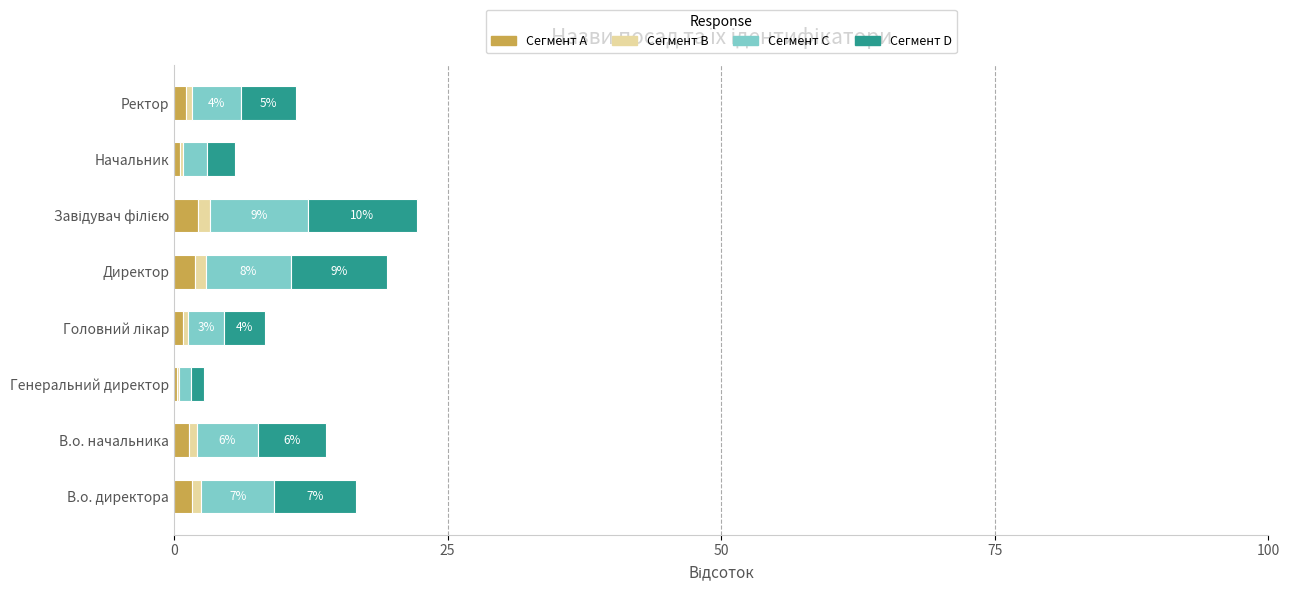

Reading left to right, transcribe all the data shown in this chart.

Сегмент A: 1.7	1.4	0.3	0.8	1.9	2.2	0.6	1.1
Сегмент B: 0.8	0.7	0.1	0.4	1.0	1.1	0.3	0.6
Сегмент C: 6.7	5.6	1.1	3.3	7.8	8.9	2.2	4.4
Сегмент D: 7.5	6.2	1.2	3.8	8.8	10.0	2.5	5.0